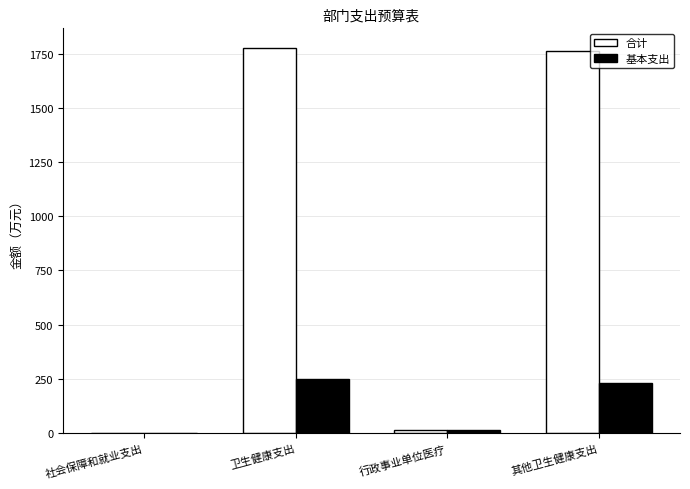

True or false: 基本支出 has a value of 132.6 at 卫生健康支出.

False